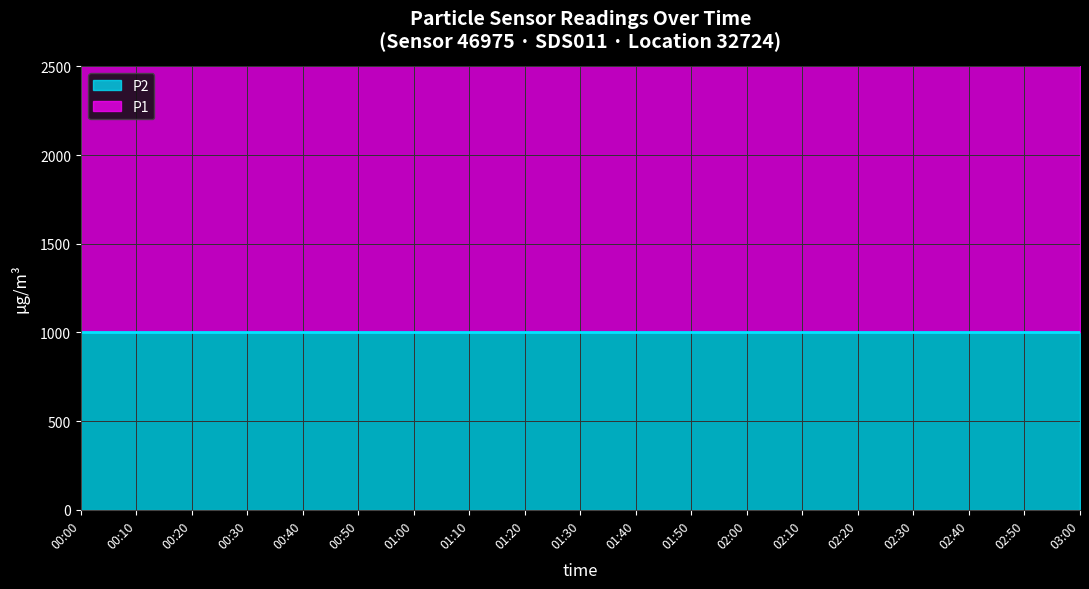

Count the number of data series in this chart.

2